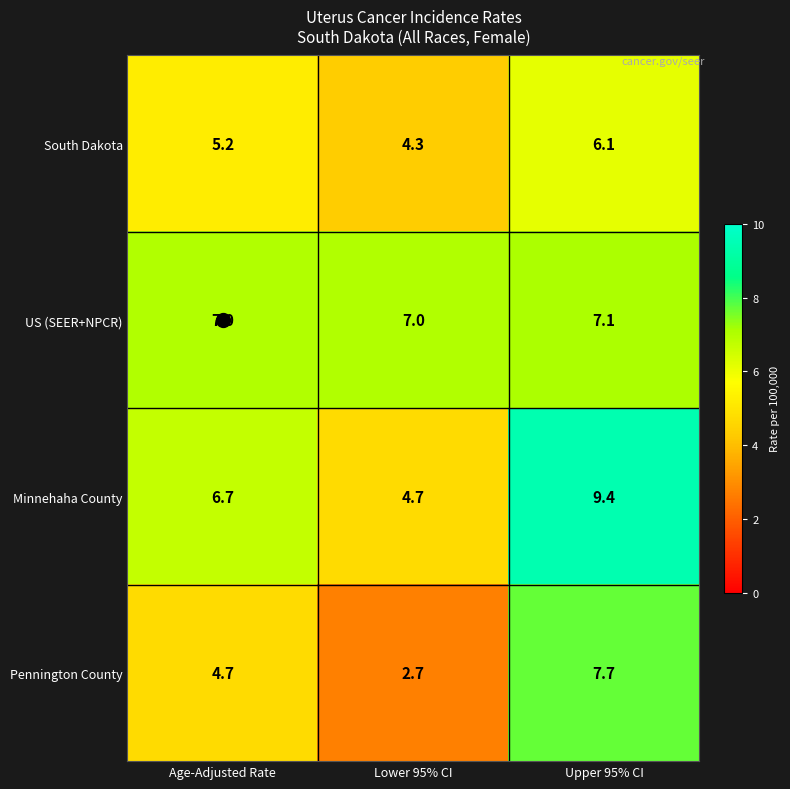

Which series has the widest spread of values?

Pennington County